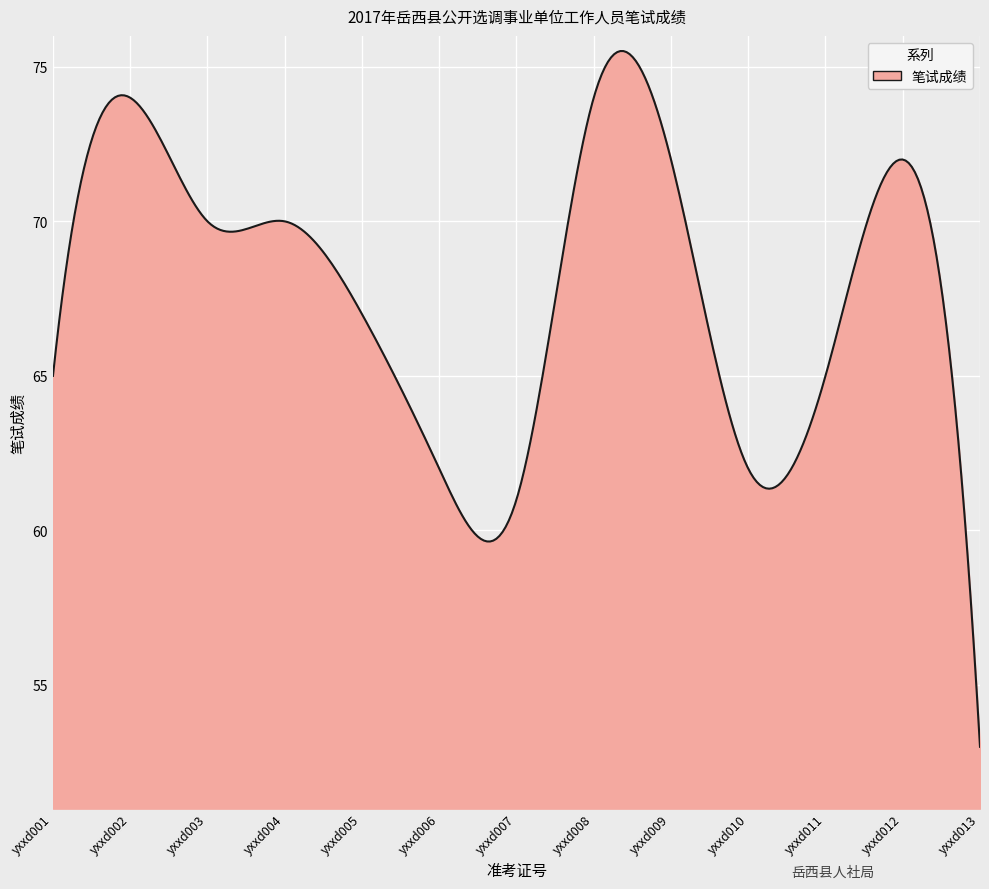

What is the maximum value shown in the chart?

75.5